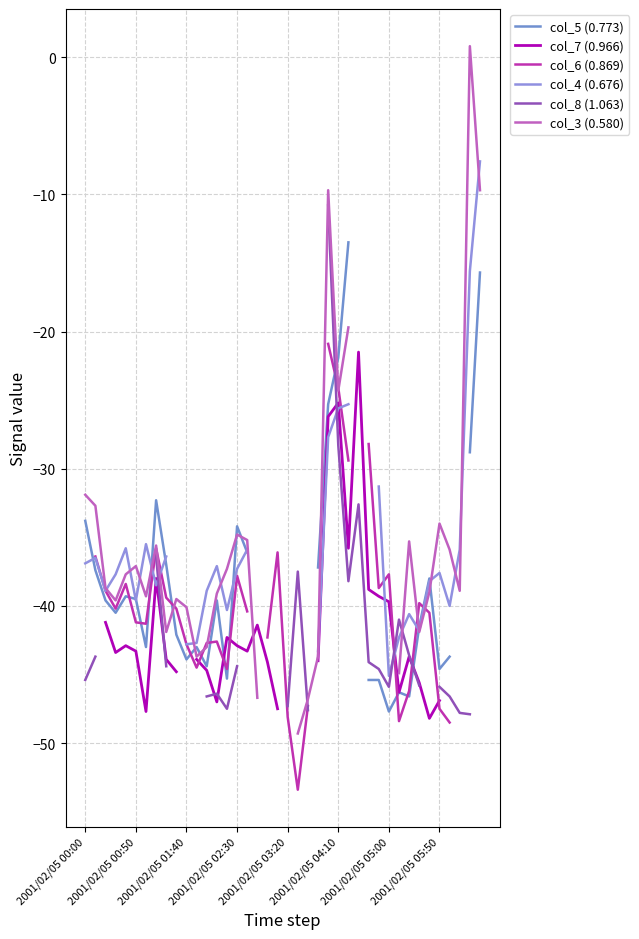

How many interior local peaks does the col_5 (0.773) series have?

7